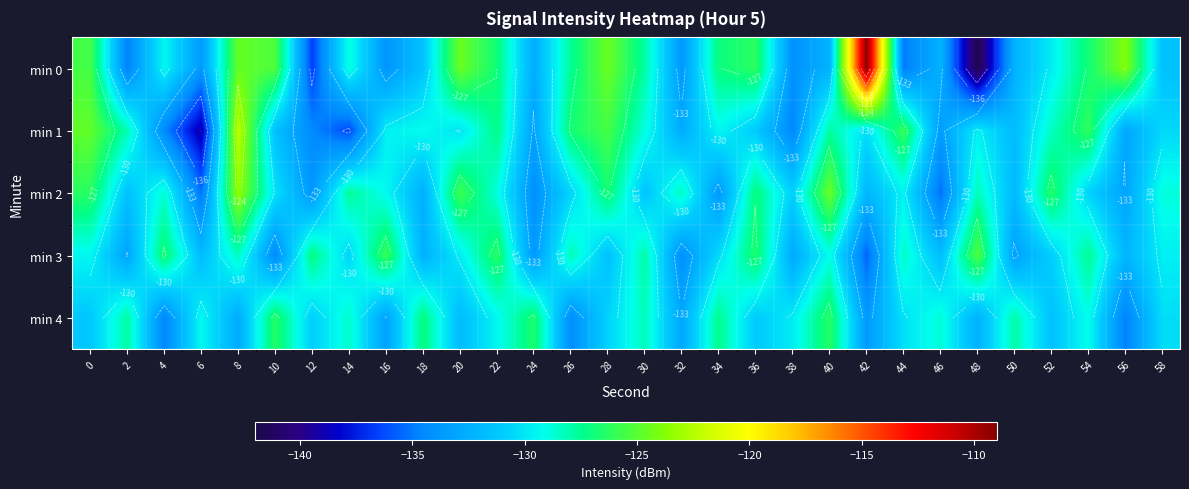

What is the difference between the maximum and second lowest values in the min 2 series?

11.8